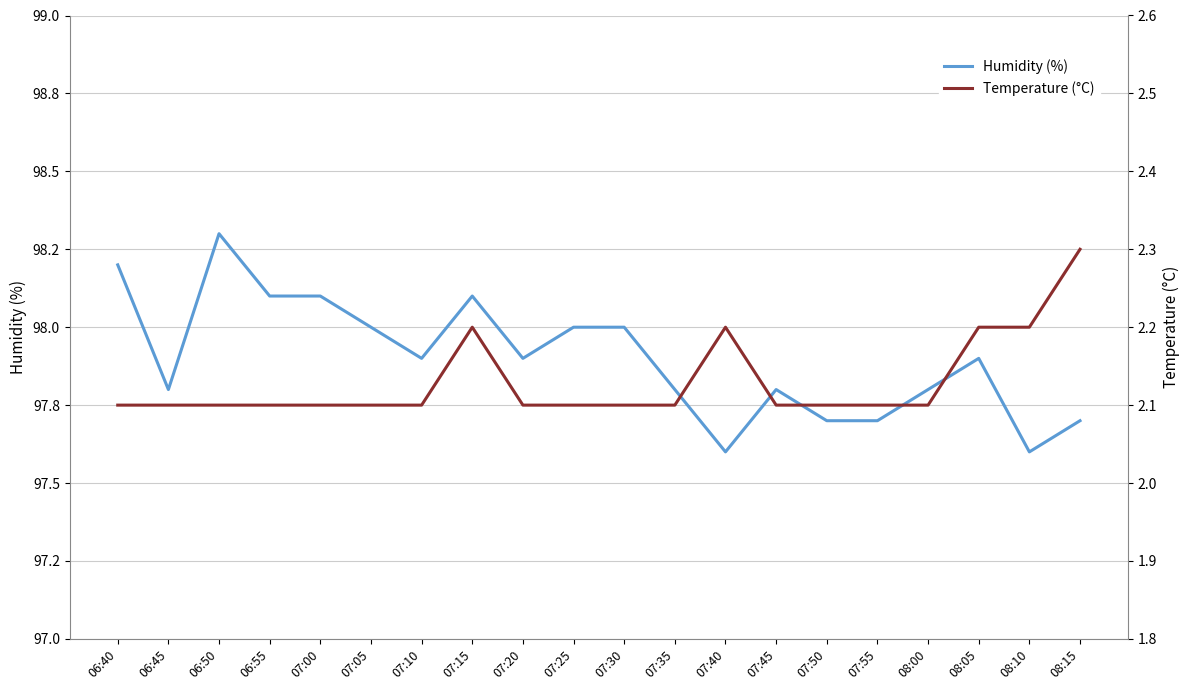

Does the chart display data point markers on the line(s)?

No